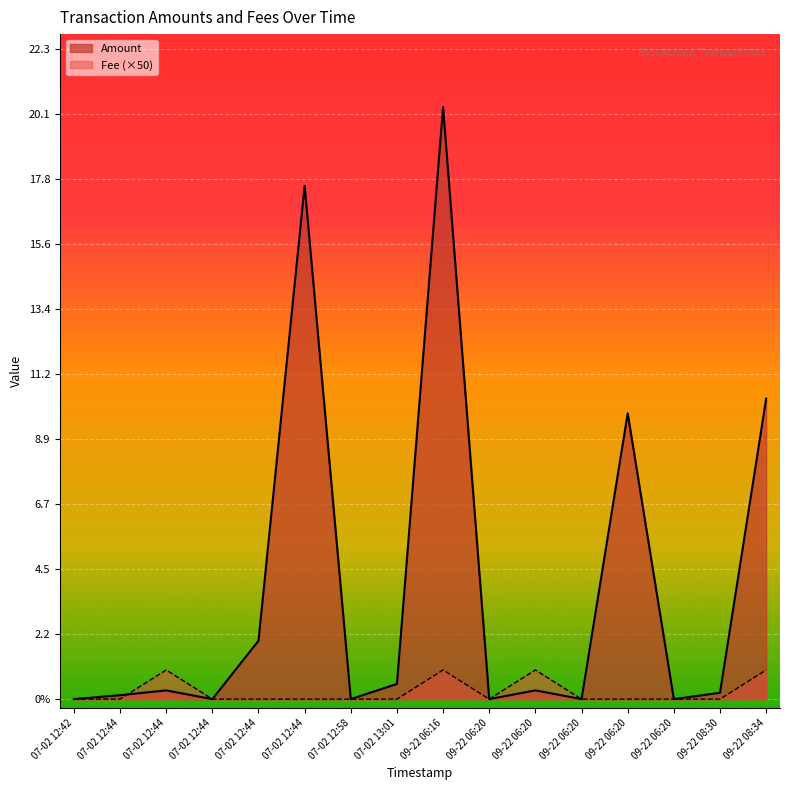

What is the label of the 12th point from the left?

09-22 06:20